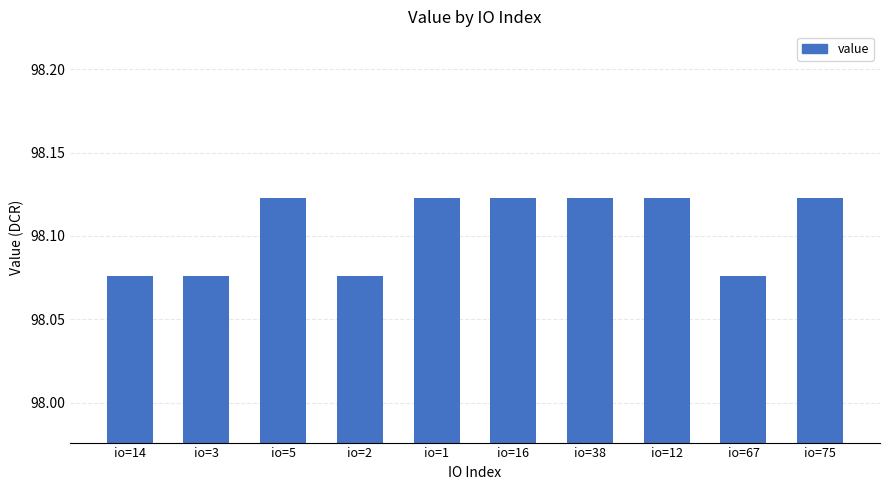

The chart shows a value of 149.2 at io=2. True or false?

False